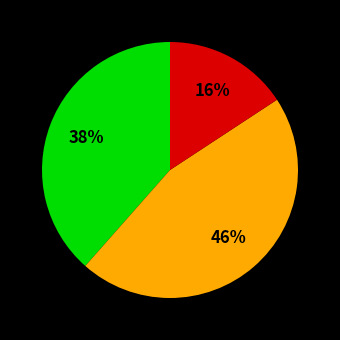

Does any single category account for the majority?

No